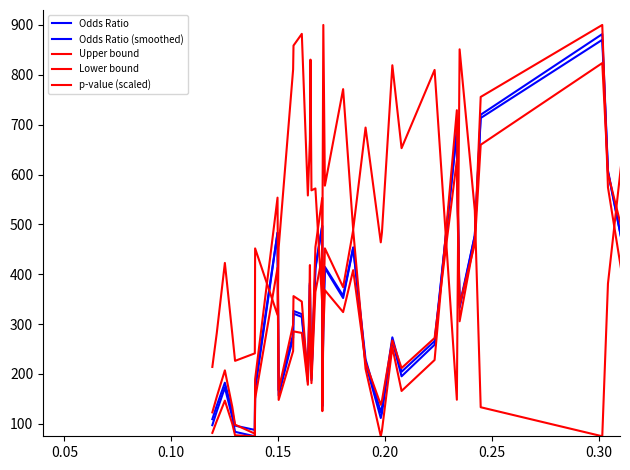

Is this an area chart (filled region under the line)?

No